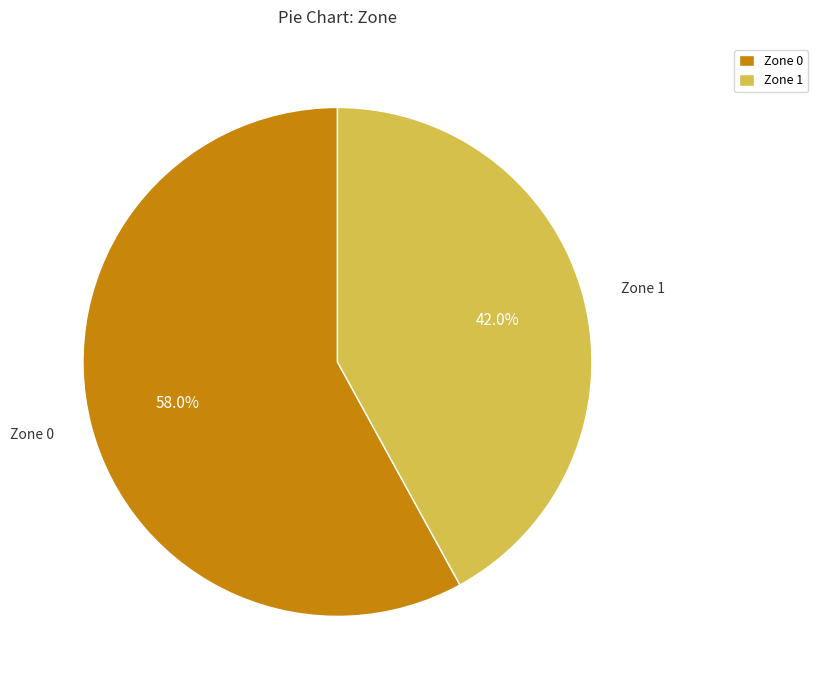

Count the number of slices in the pie.

2